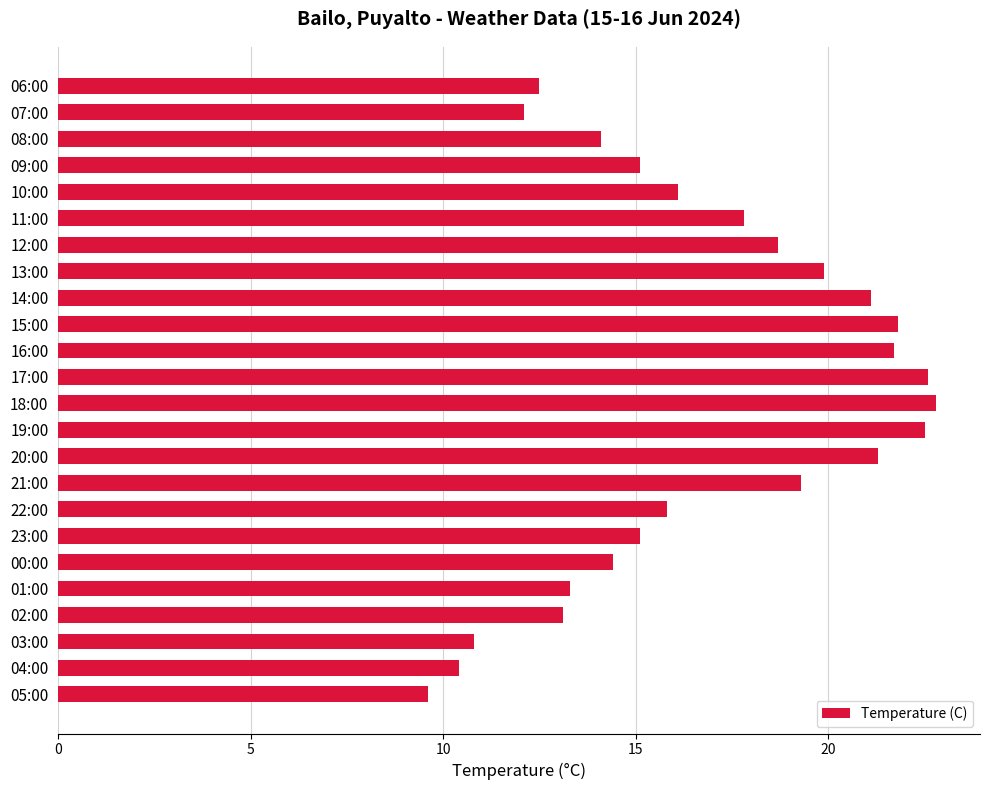

What is the maximum value shown in the chart?

22.8